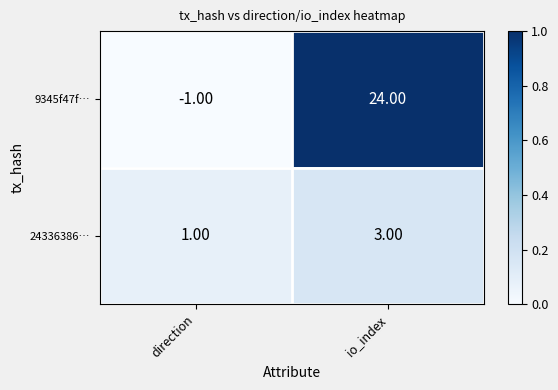

What is the spread (max minus min) of values at direction?

2